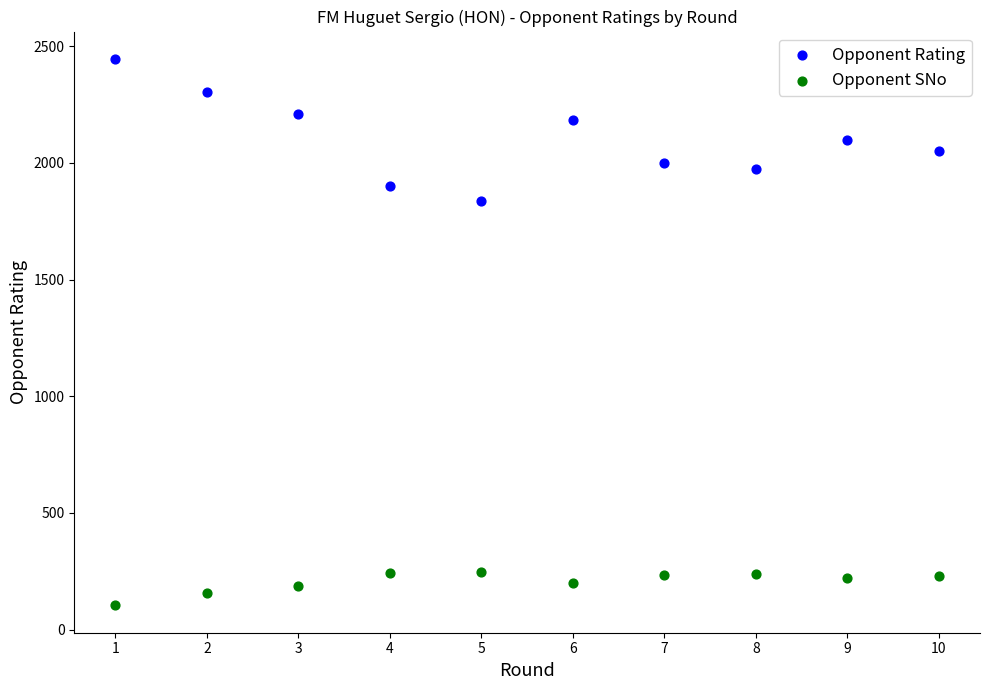

Which series contains the lowest Y value?

Opponent SNo